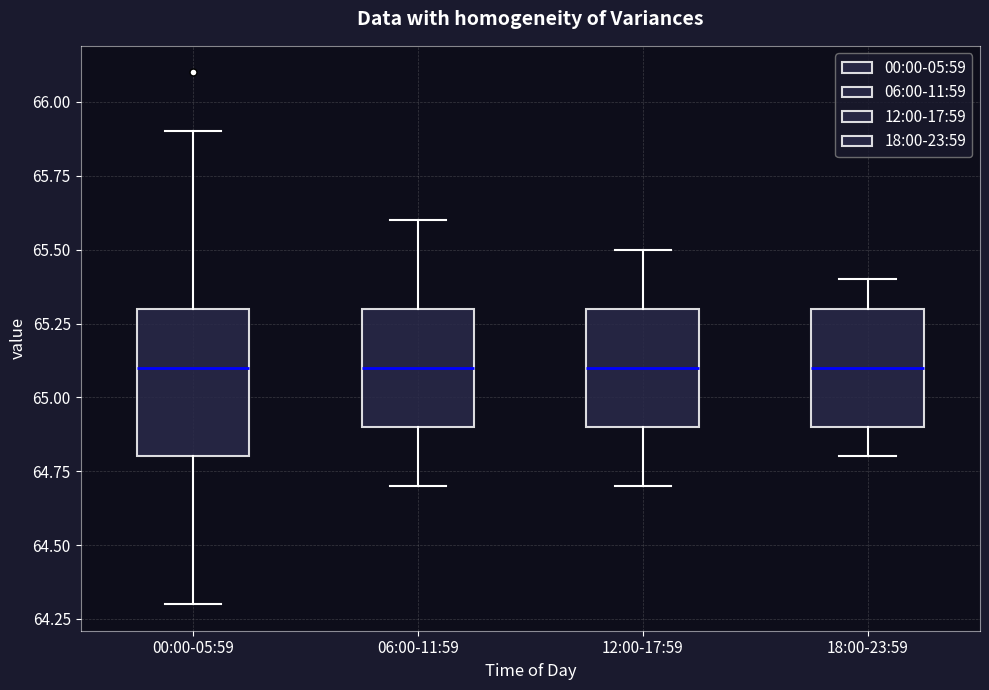

Reading left to right, transcribe this box plot: for each box, give where its median line is, the range the box spans, and where its two whiskers end, as read against the y-axis. The values are not printed on the chart, so give them approximately, as read against the axis.

00:00-05:59: median 65.1, box 64.8 to 65.3, whiskers 64.3 to 65.9
06:00-11:59: median 65.1, box 64.9 to 65.3, whiskers 64.7 to 65.6
12:00-17:59: median 65.1, box 64.9 to 65.3, whiskers 64.7 to 65.5
18:00-23:59: median 65.1, box 64.9 to 65.3, whiskers 64.8 to 65.4